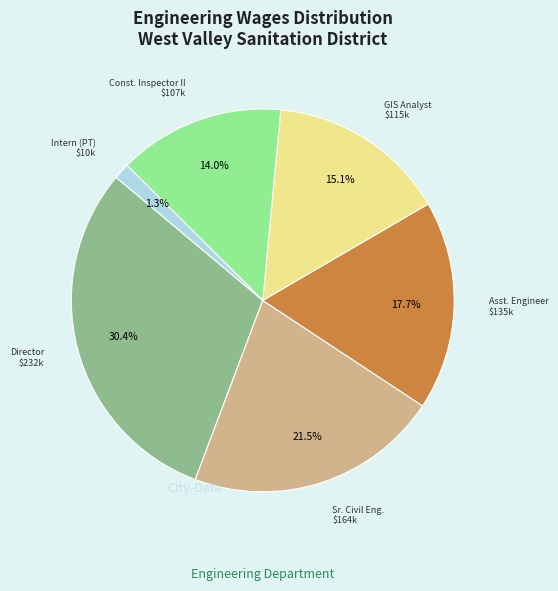

Which category has the smallest portion of the pie?

Intern (PT)